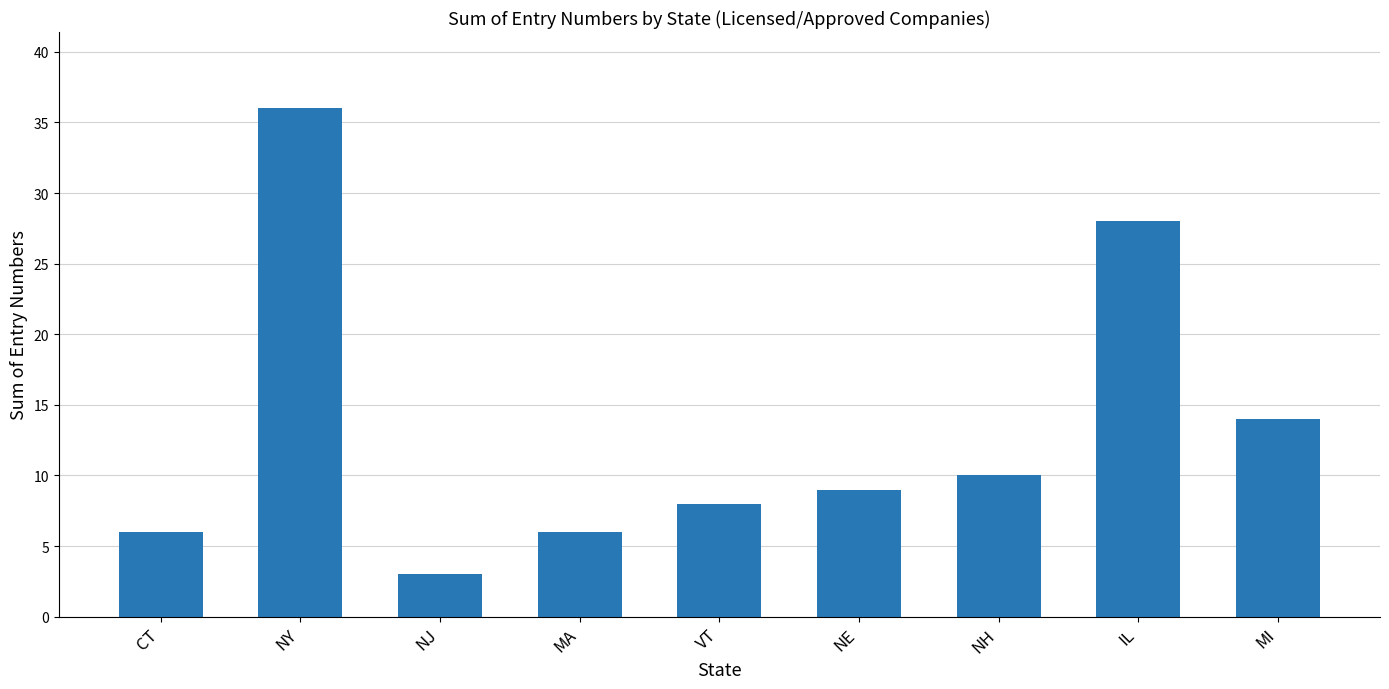

What is the label of the 6th bar from the left?

NE